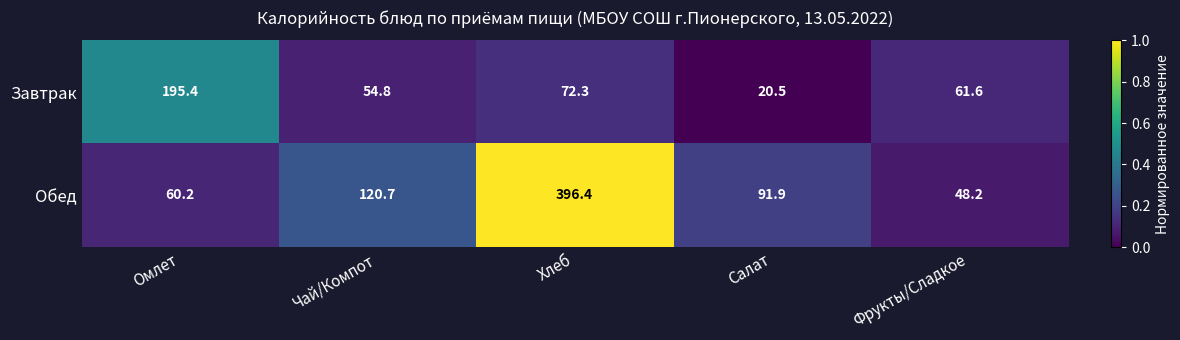

Rank the series at Фрукты/Сладкое from highest to lowest value.

Завтрак, Обед